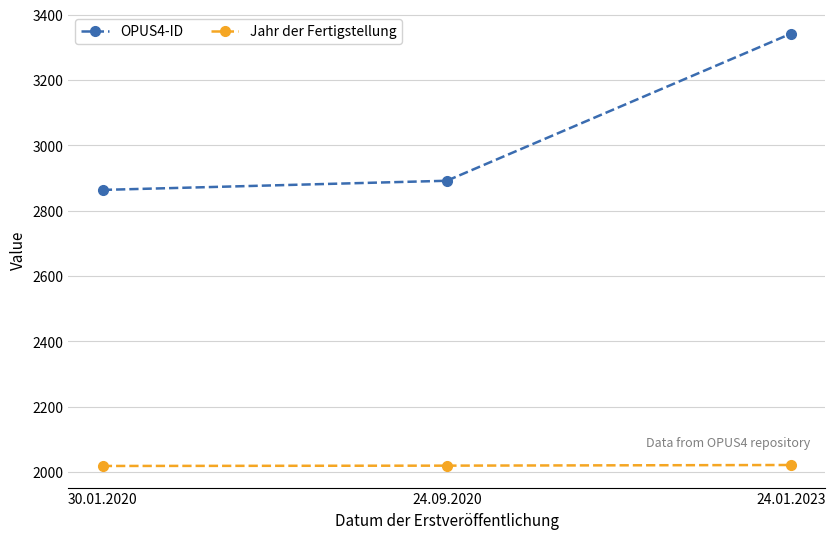

At which label is OPUS4-ID closest to 3103?

24.09.2020